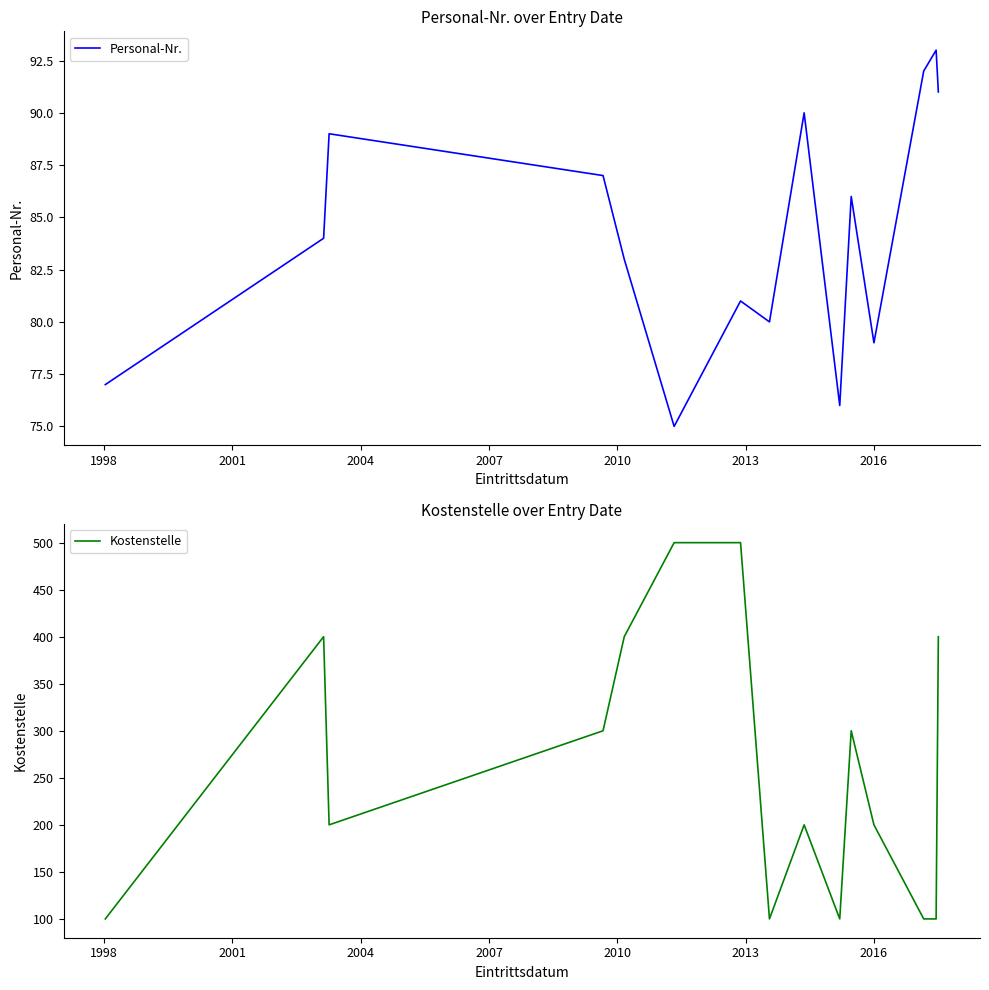

What is the maximum value for Personal-Nr.?

93